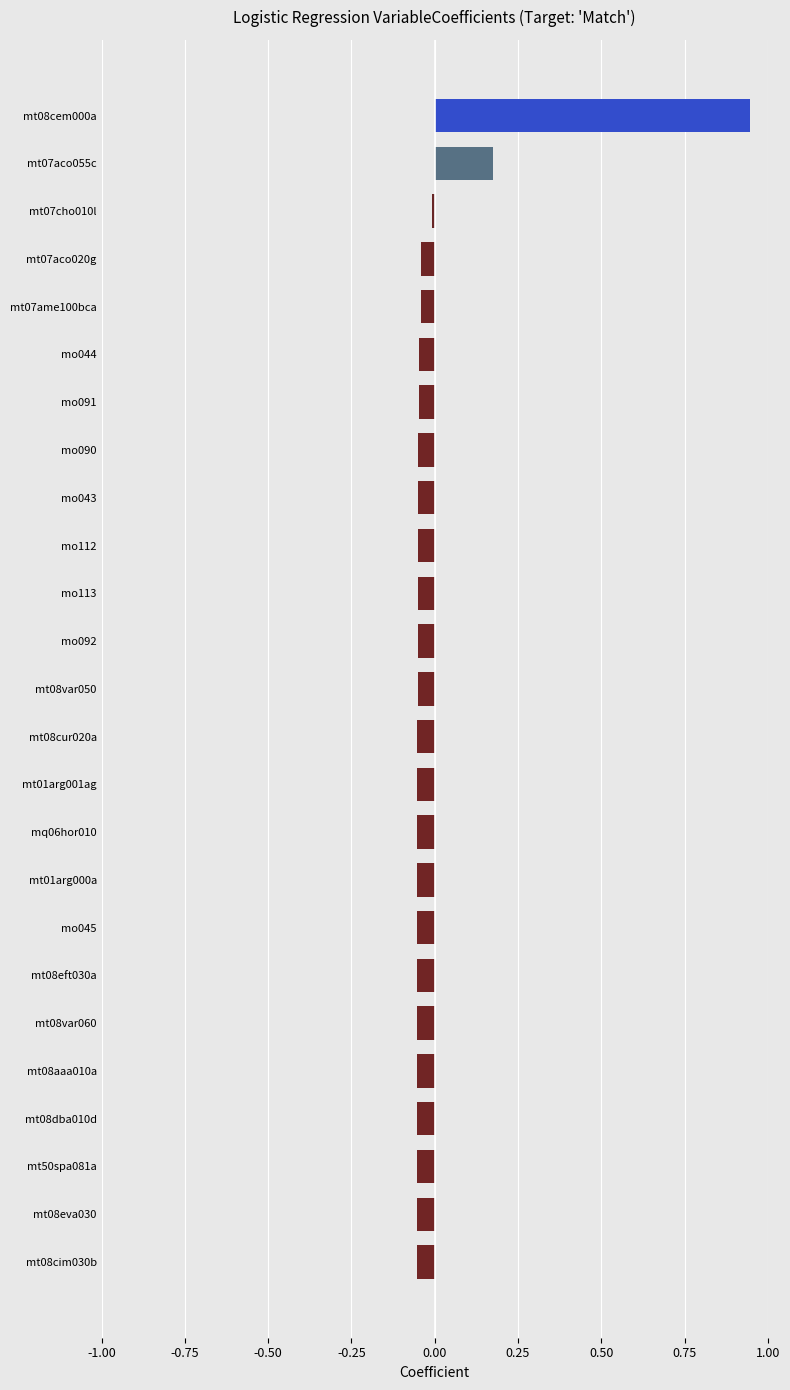

Which label corresponds to the largest value in the chart?

mt08cem000a